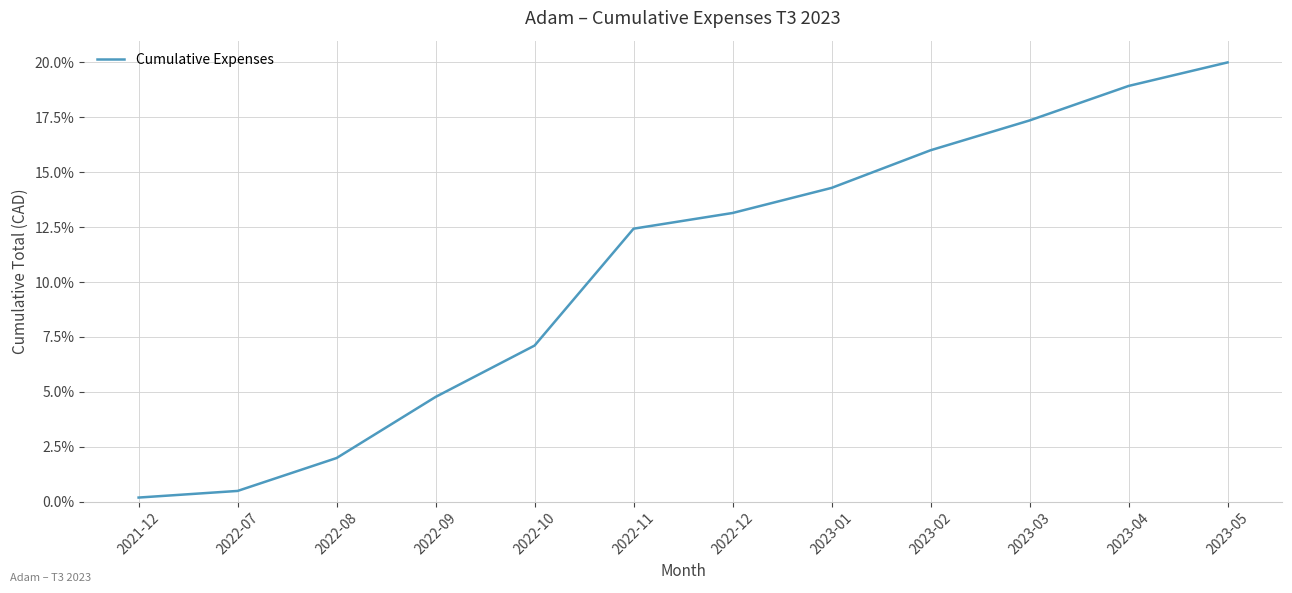

What position from the right is 2023-02?

4